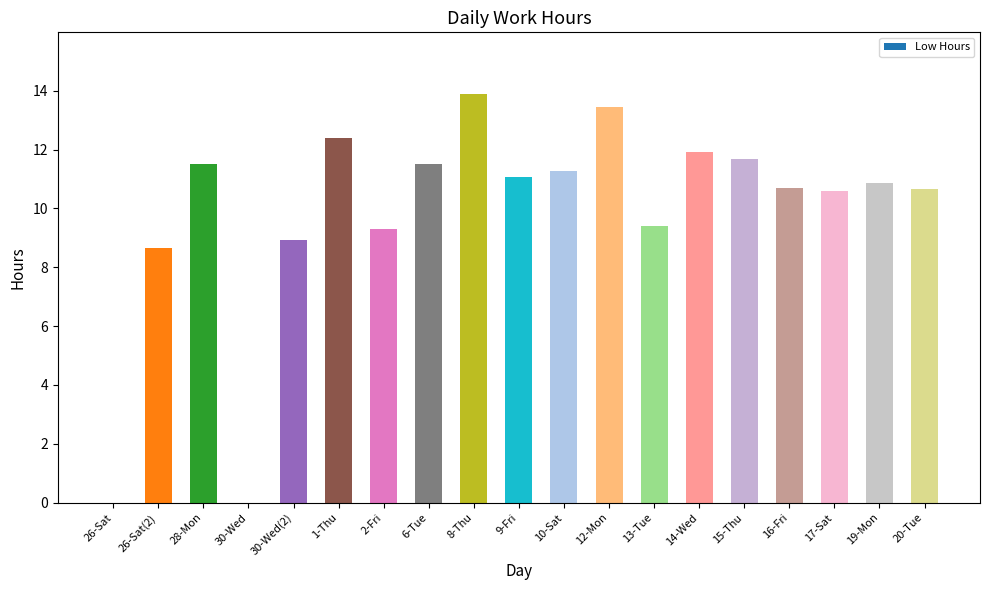

Which has a higher value, 1-Thu or 14-Wed?

1-Thu